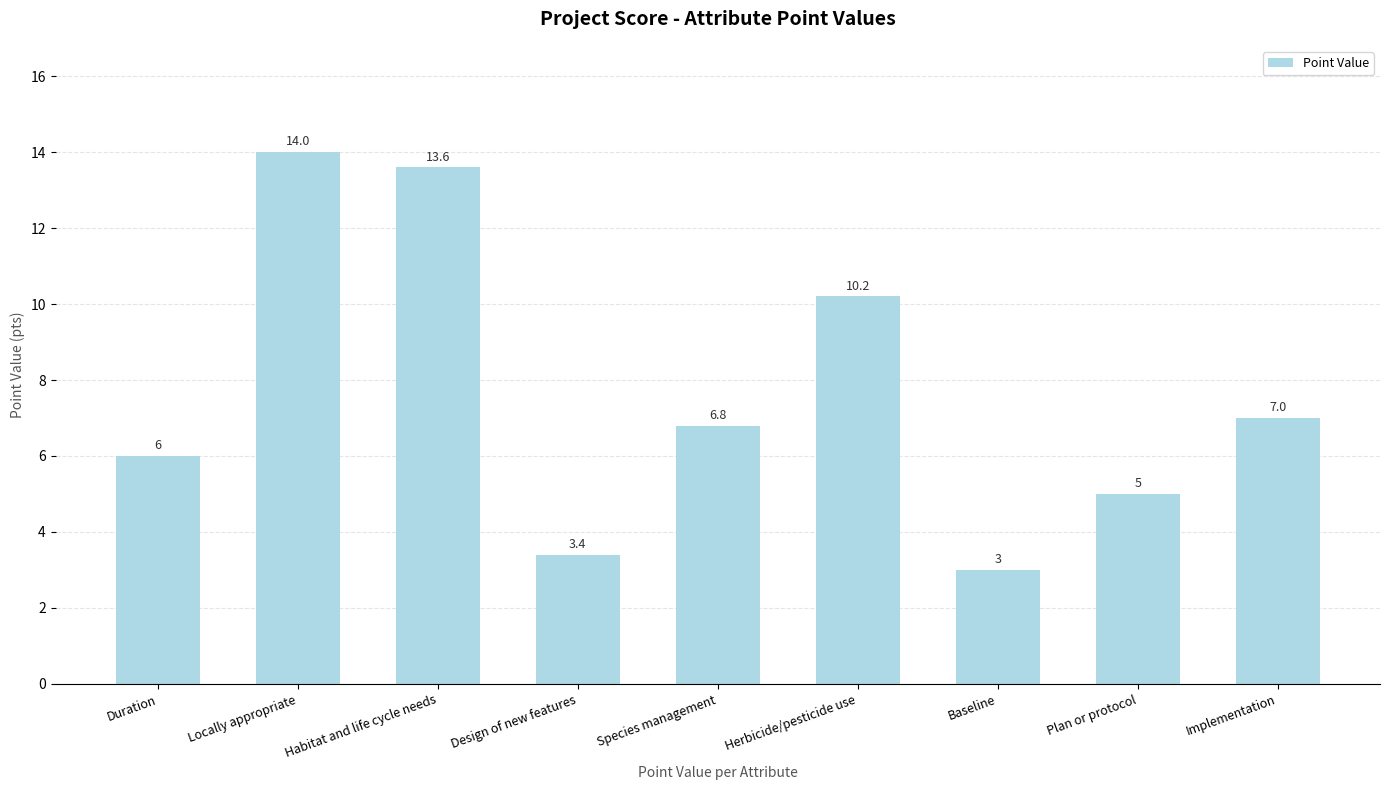

List the labels in order of value, largest first.

Locally appropriate, Habitat and life cycle needs, Herbicide/pesticide use, Implementation, Species management, Duration, Plan or protocol, Design of new features, Baseline